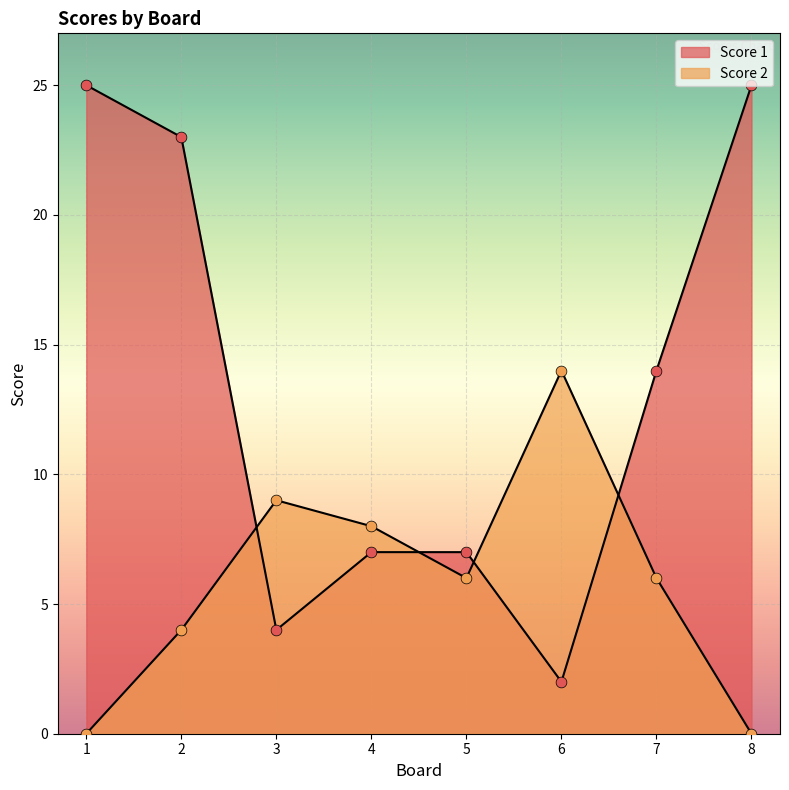

At how many categories does at least one series exceed 6?

8